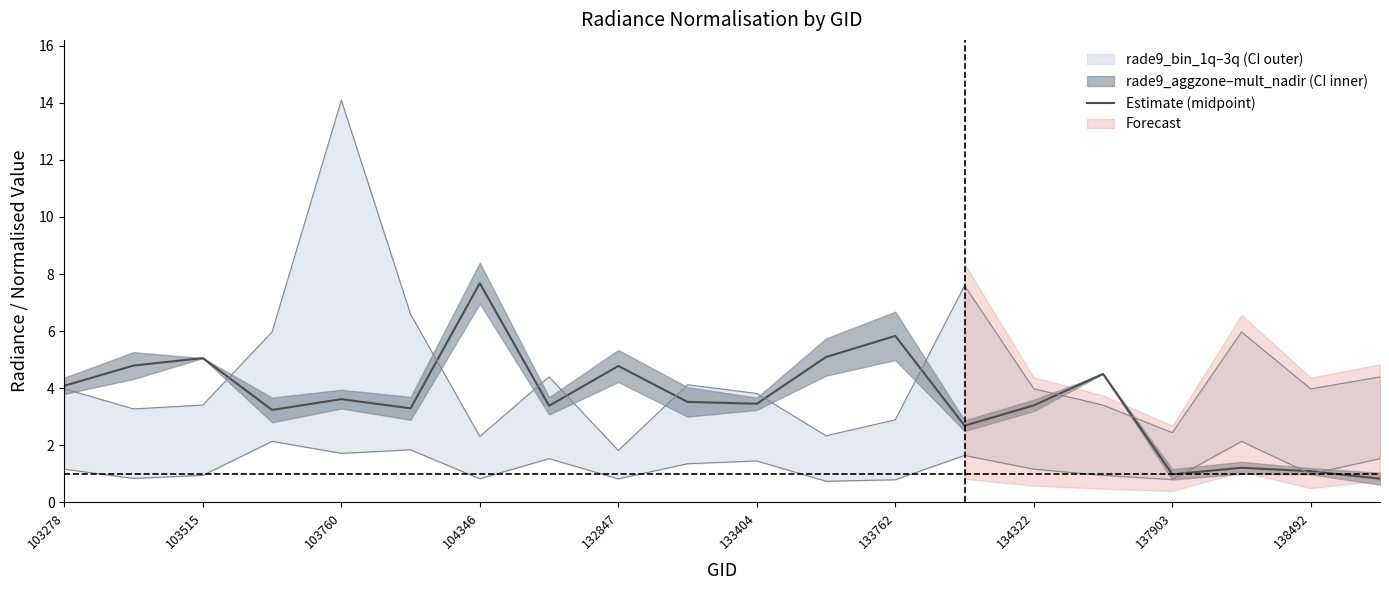

At which label does Estimate (midpoint) first exceed 3?

103278